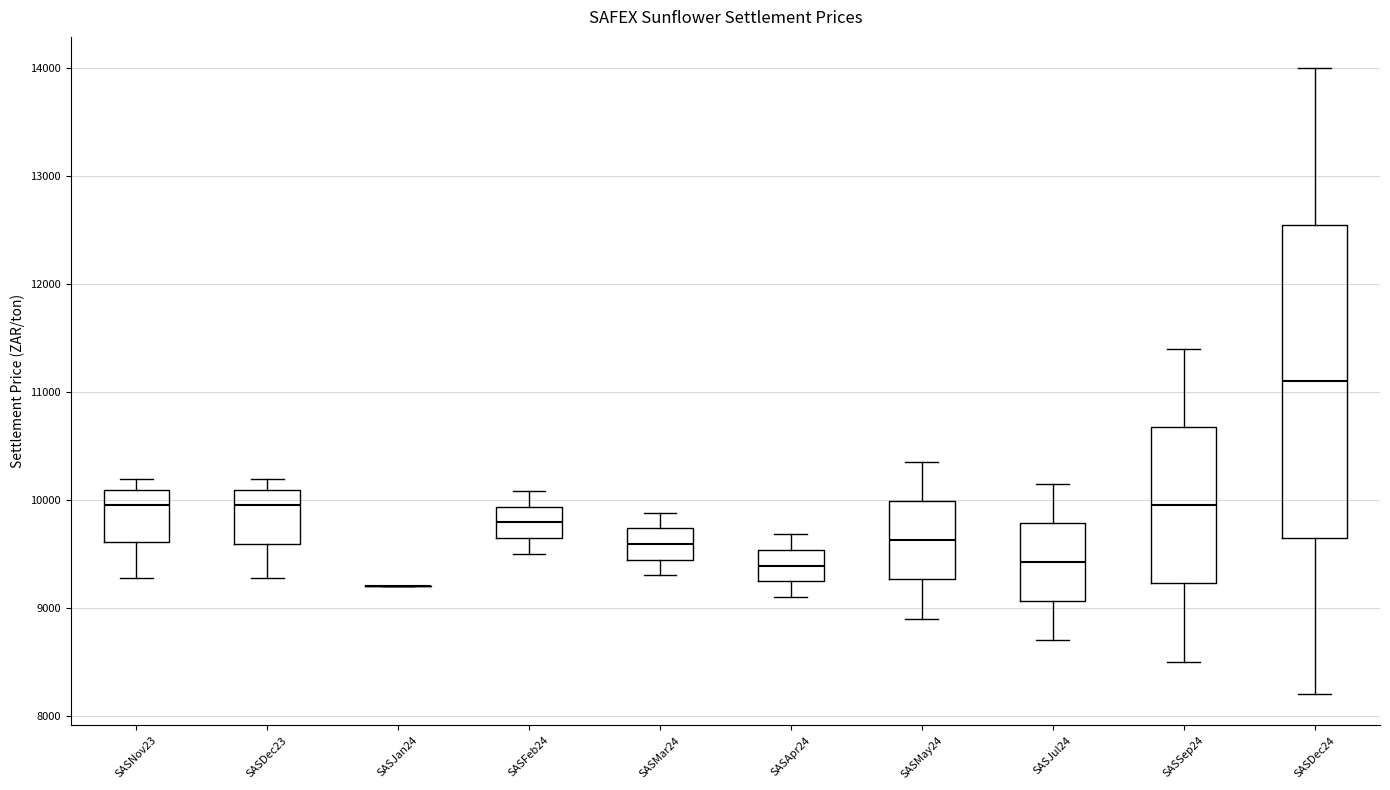

Comparing the boxes themselves (not the whiskers), which one is the tallest?

SASDec24